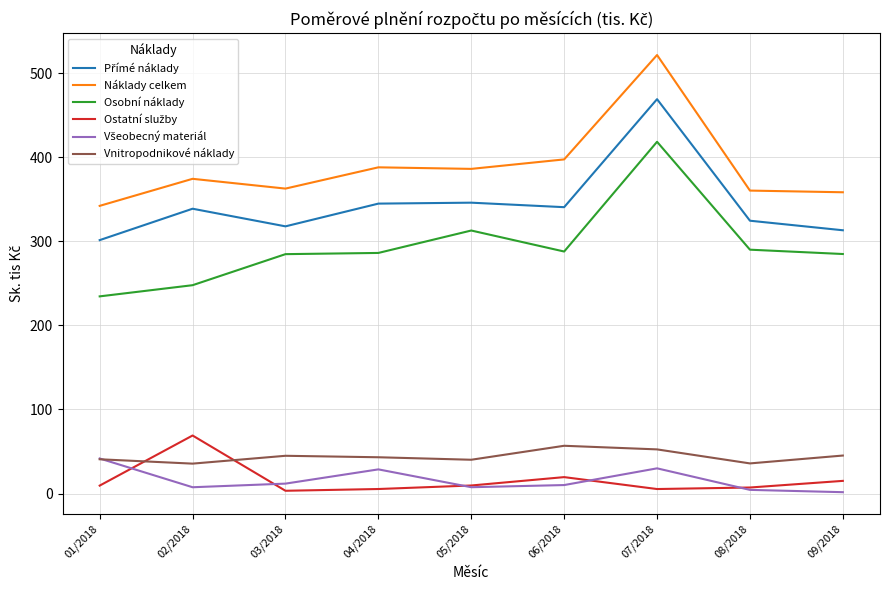

At which category is the sum across all series the highest?

07/2018